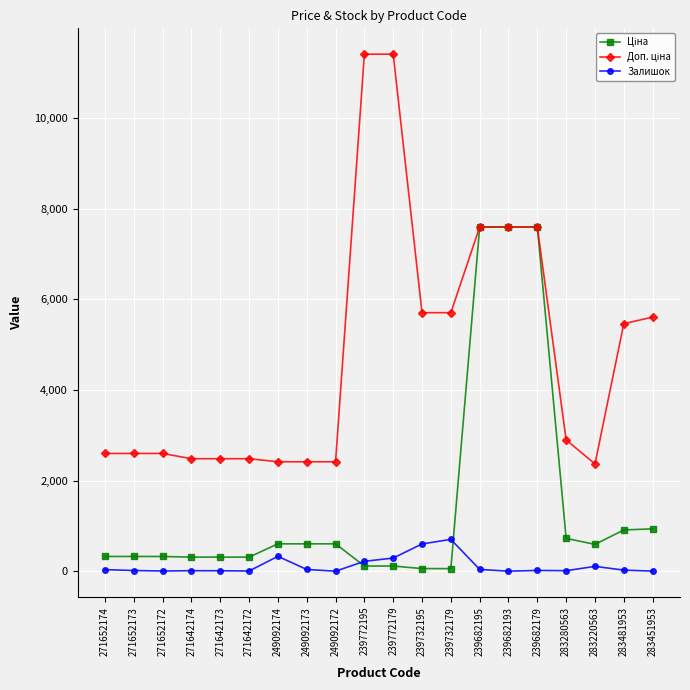

What is the highest value of the Залишок series?

702.0